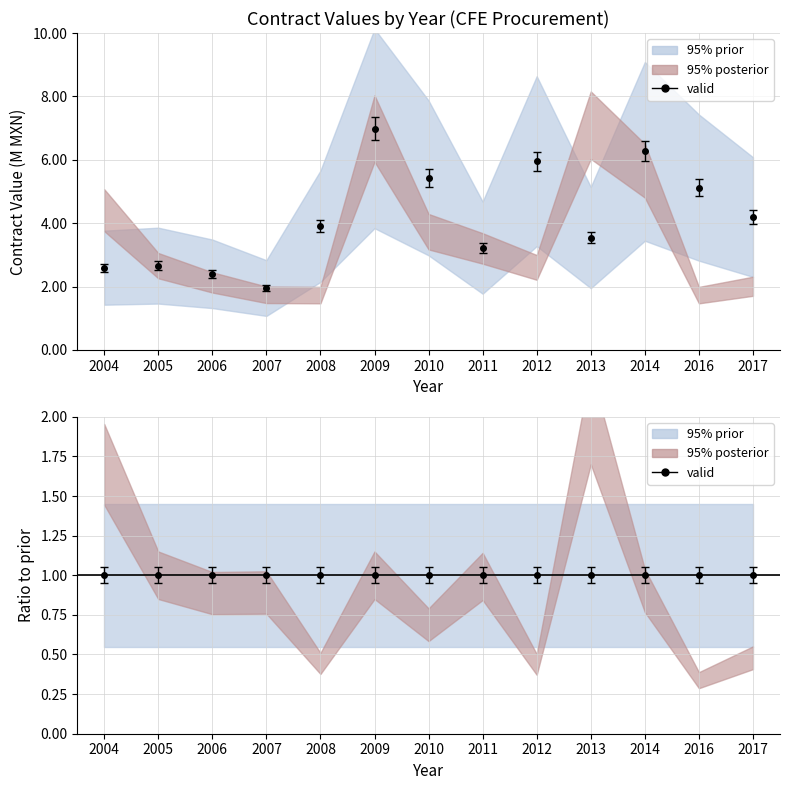

How many interior local valleys (lower than both neighbors) does the data have?

3